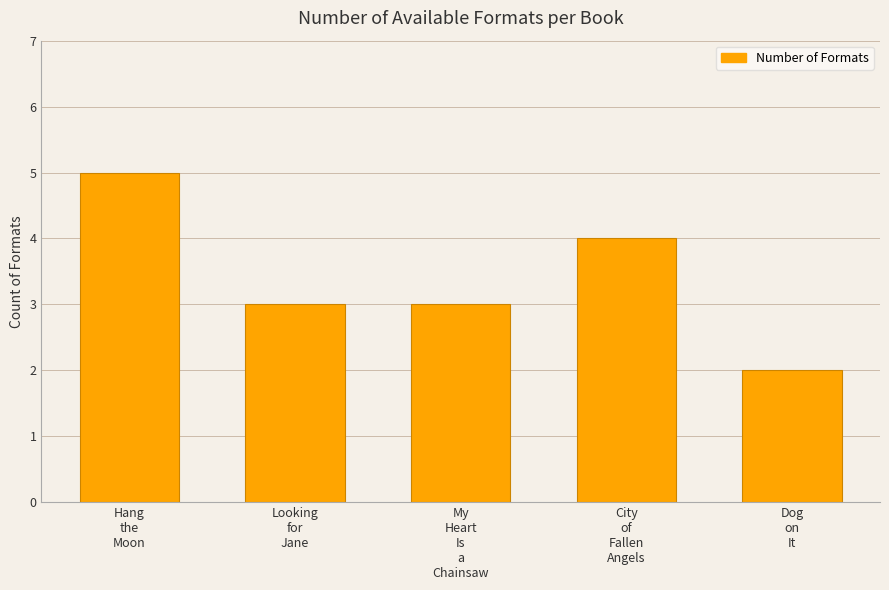

What is the label of the 2nd bar from the right?

City
of
Fallen
Angels